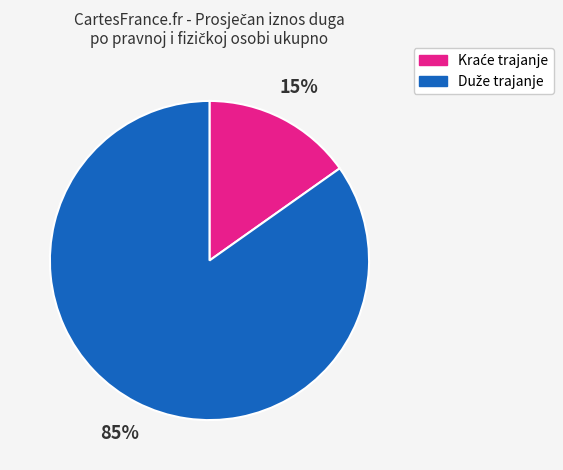

To the nearest percent, what is the difference between the largest and smallest slice percentages?

70%